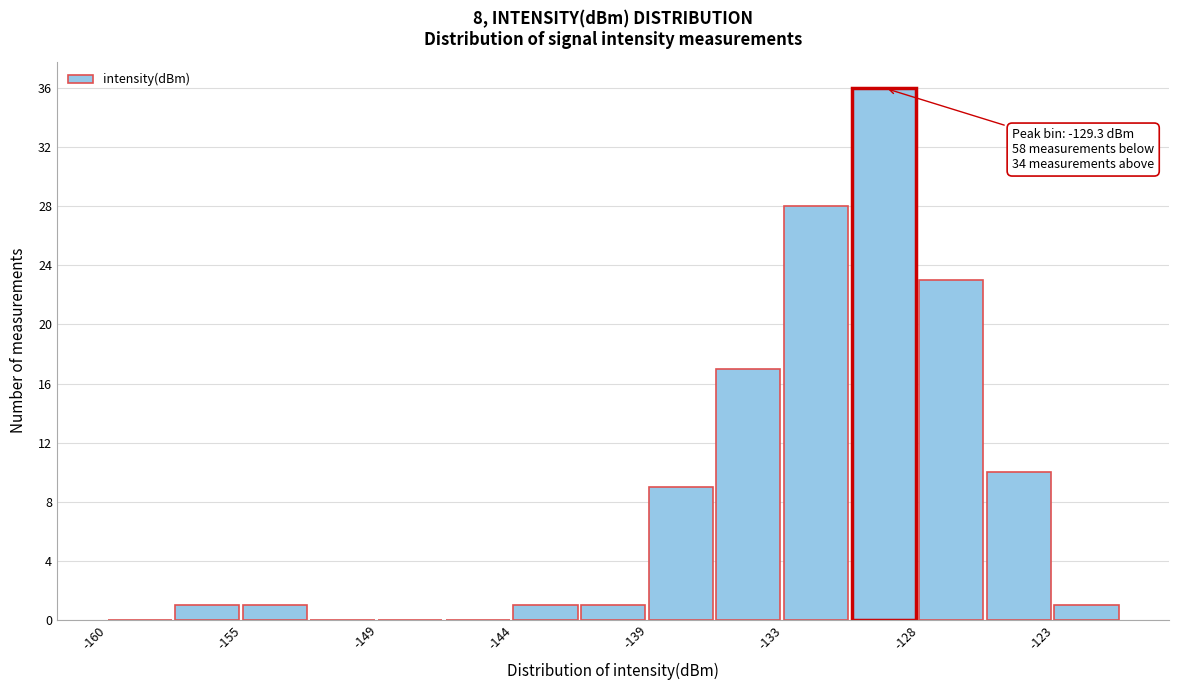

Around what value on the x-axis is the tallest bar? Give the approximate position of its centre, as read against the axis.

-129